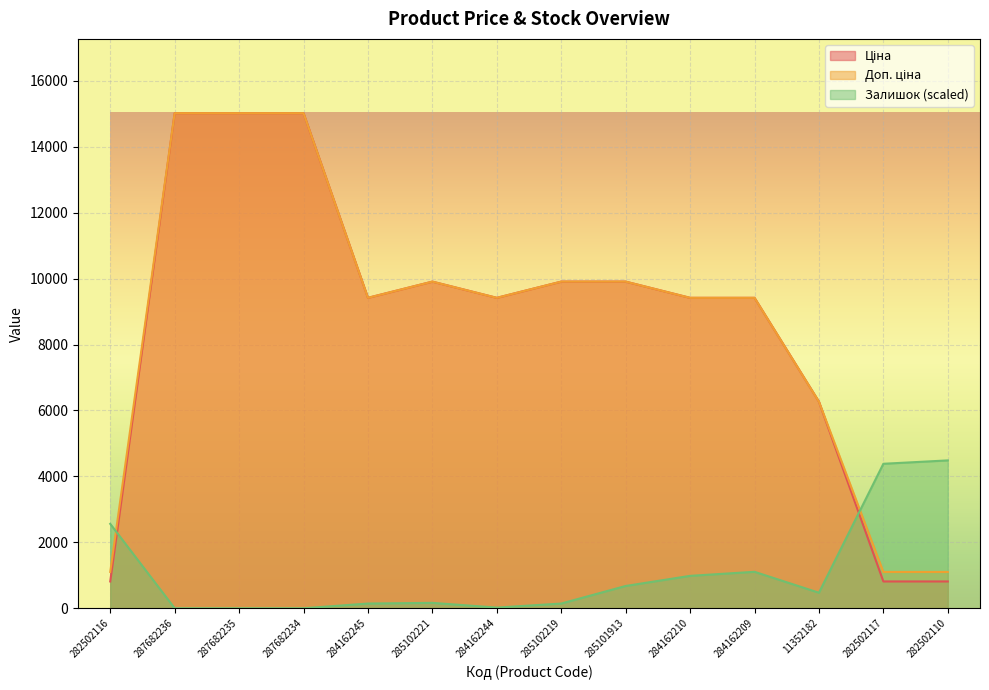

Which has a higher value, 11352182 or 284162209?

284162209